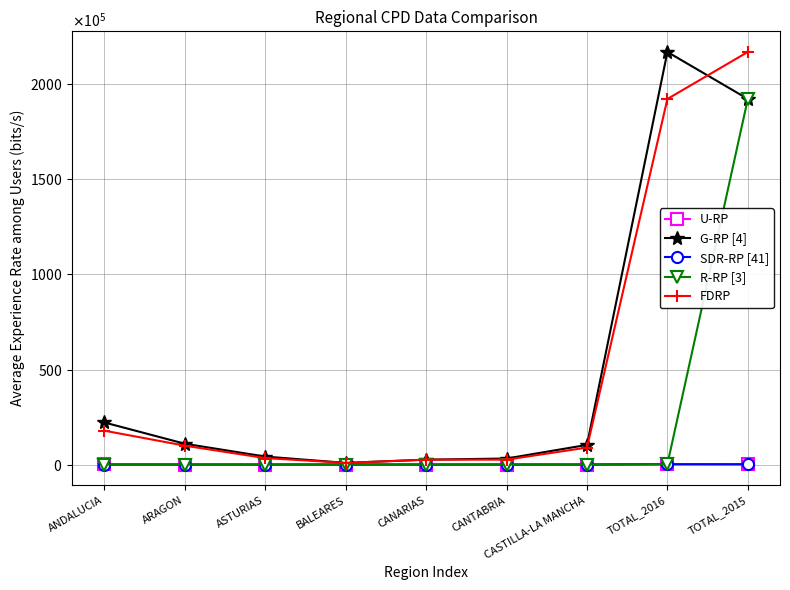

What is the difference between the FDRP values at TOTAL_2015 and CASTILLA-LA MANCHA?

208097723